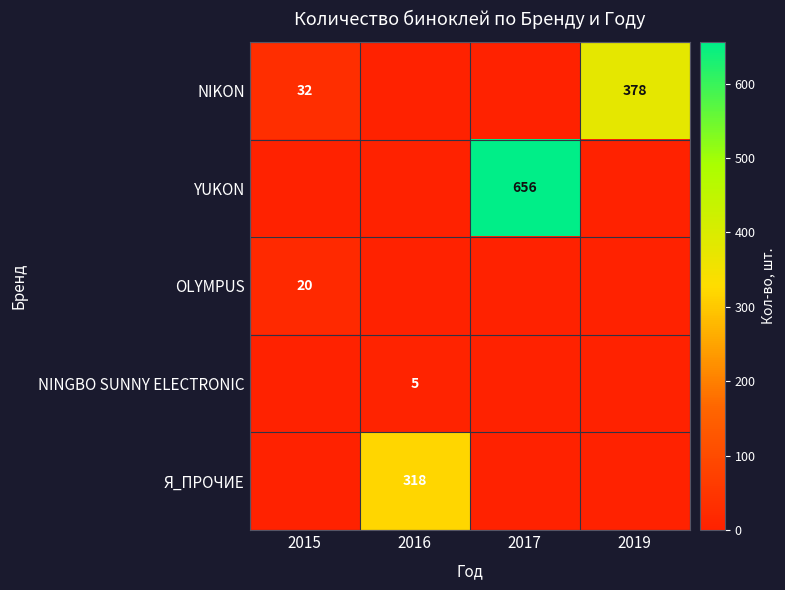

The Я_ПРОЧИЕ series shows 318 at 2016. True or false?

True